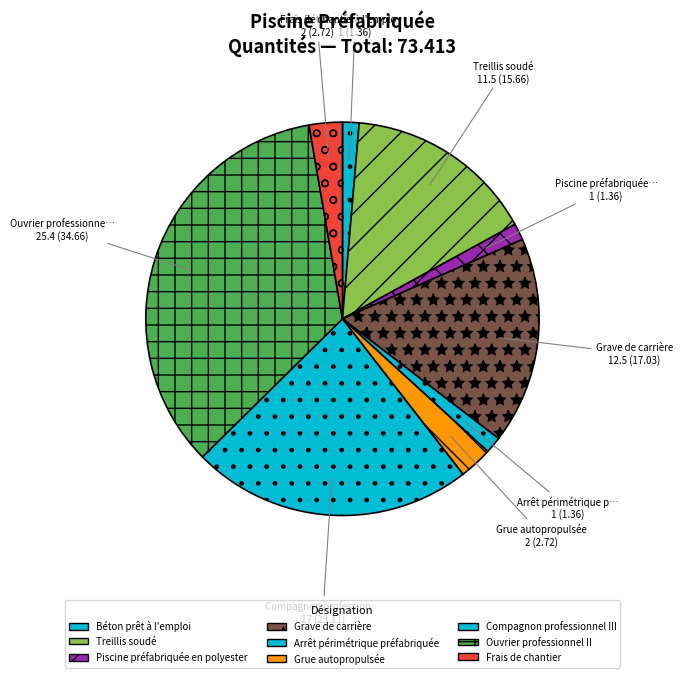

To the nearest percent, what is the average slice percentage?

11%